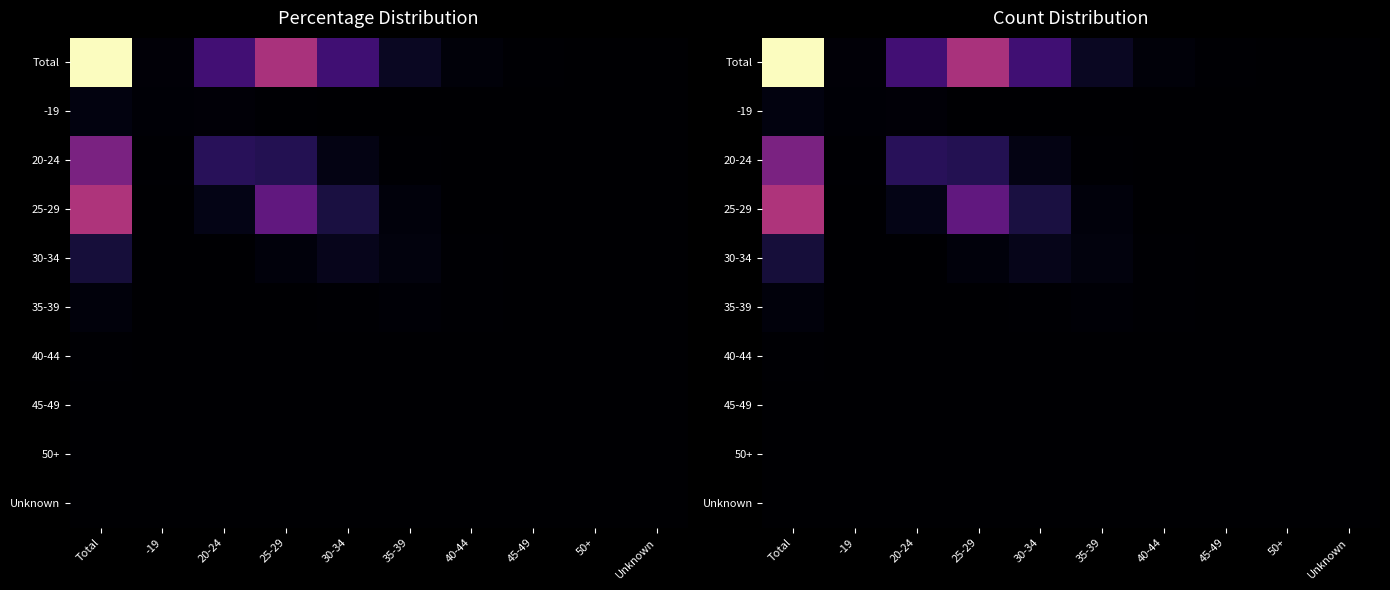

Which series has the largest range (max minus min)?

Total